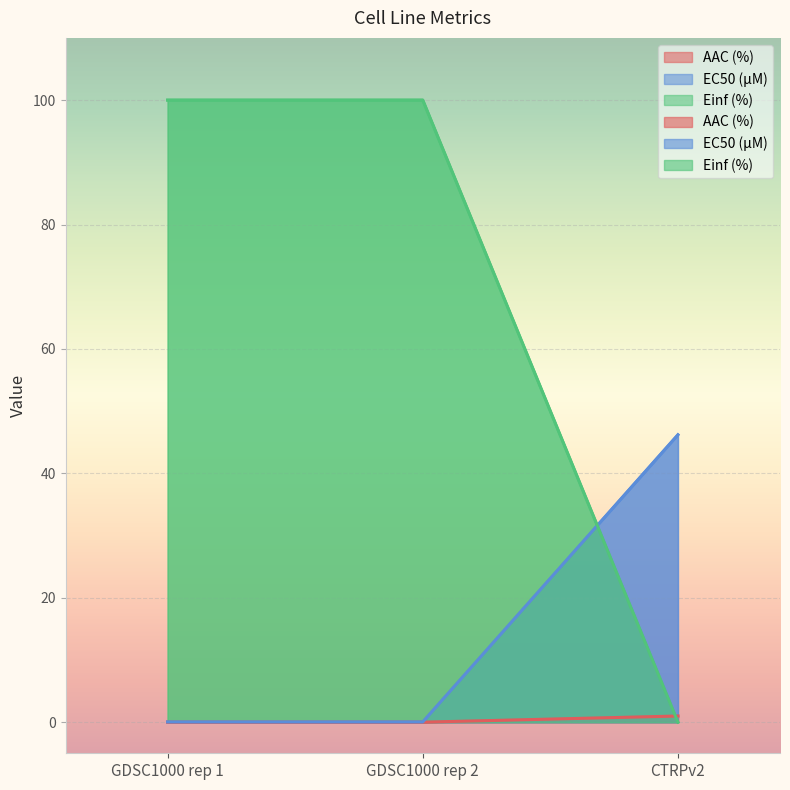

Rank the categories by Einf (%) value from lowest to highest.

CTRPv2, GDSC1000 rep 1, GDSC1000 rep 2